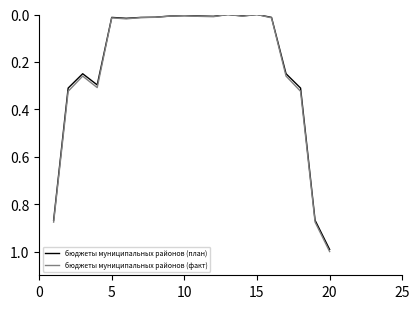

What is the maximum value for бюджеты муниципальных районов (план)?

1.0